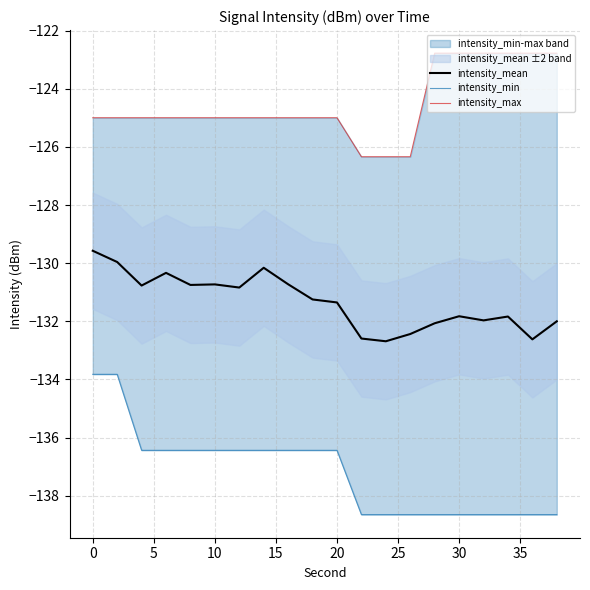

Is the value of intensity_mean at 15 greater than the value of intensity_min at 10?

Yes